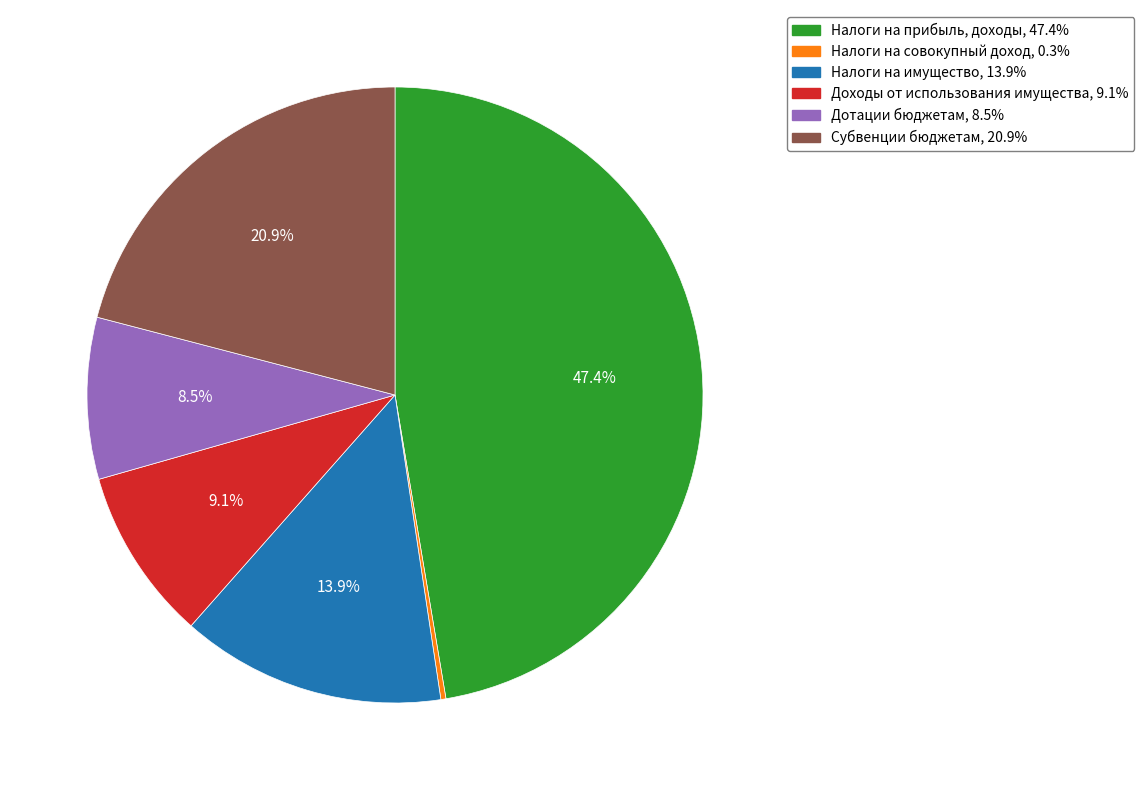

What is the largest slice in the pie chart?

Налоги на прибыль, доходы